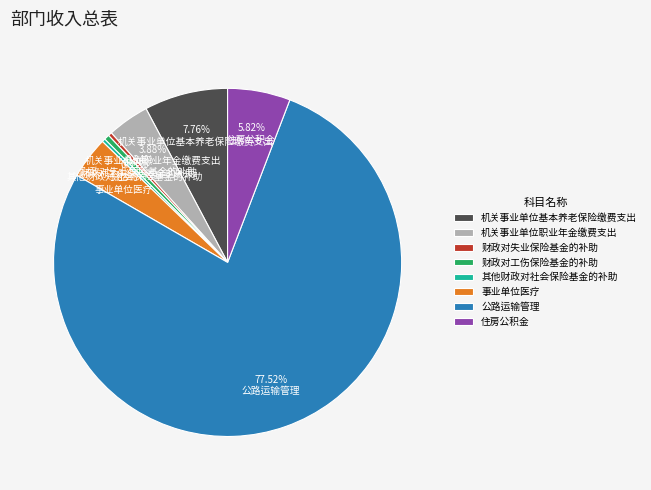

Combined, do 公路运输管理 and 住房公积金 account for over 50%?

Yes